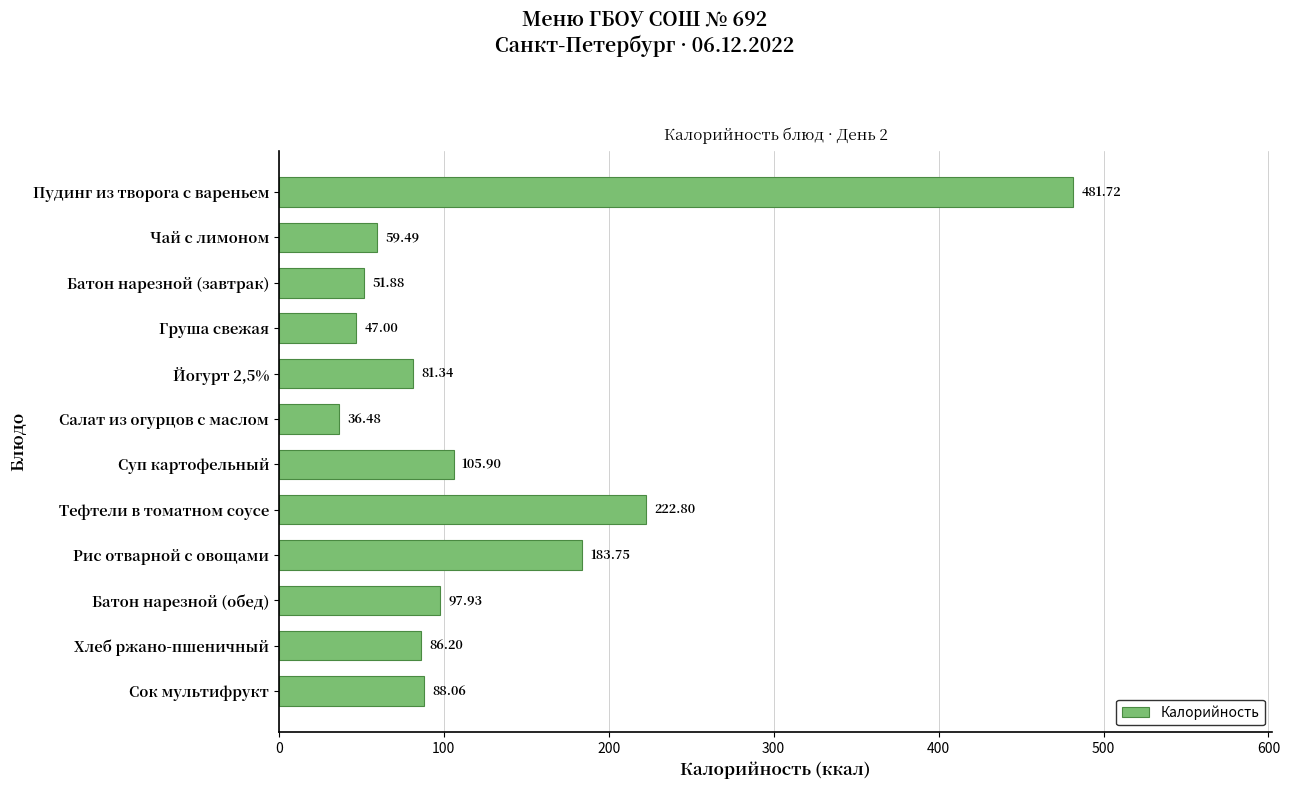

What is the sum of the values at Пудинг из творога с вареньем and Йогурт 2,5%?

563.1